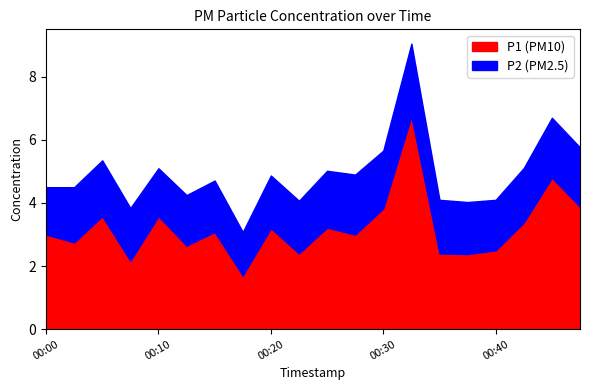

What is the minimum value for P1 (PM10)?

1.7